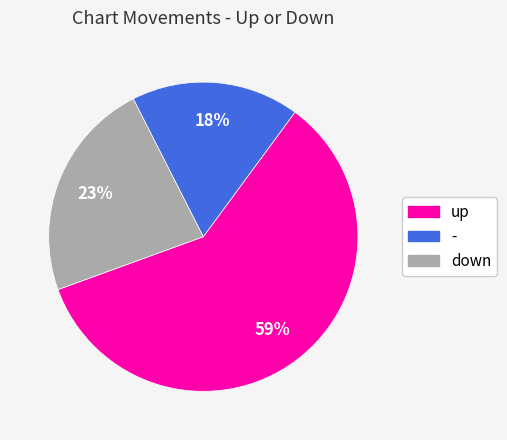

Do up and - together represent more than half of the pie?

Yes